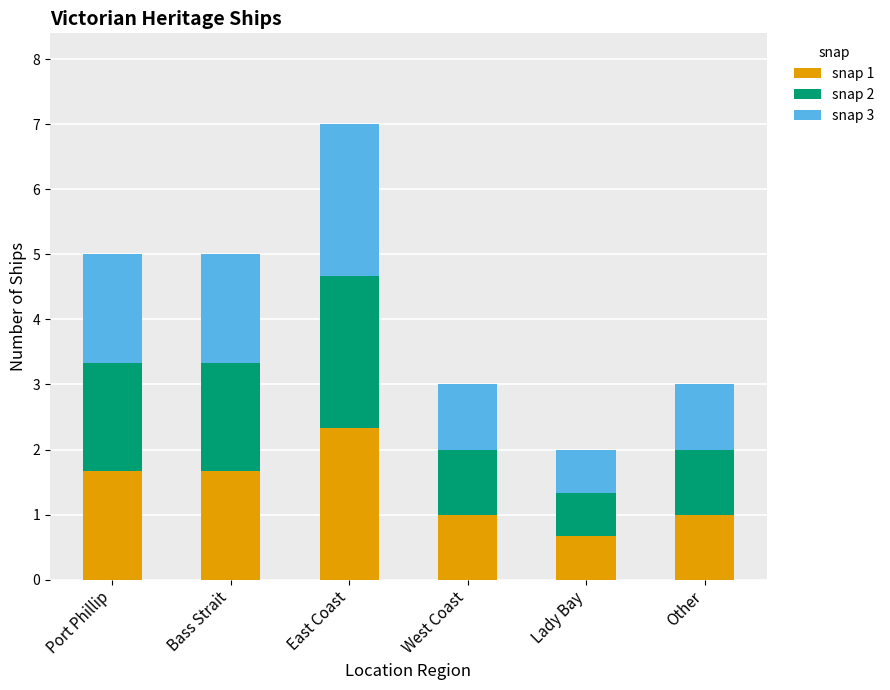

The value of snap 1 at West Coast is 0.4. True or false?

False